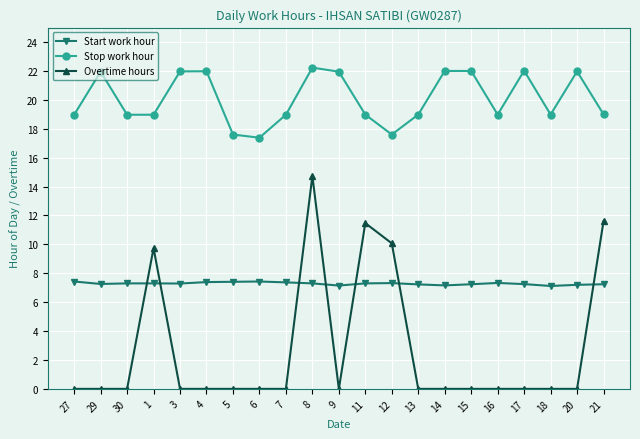

Which series has the largest total across all categories?

Stop work hour